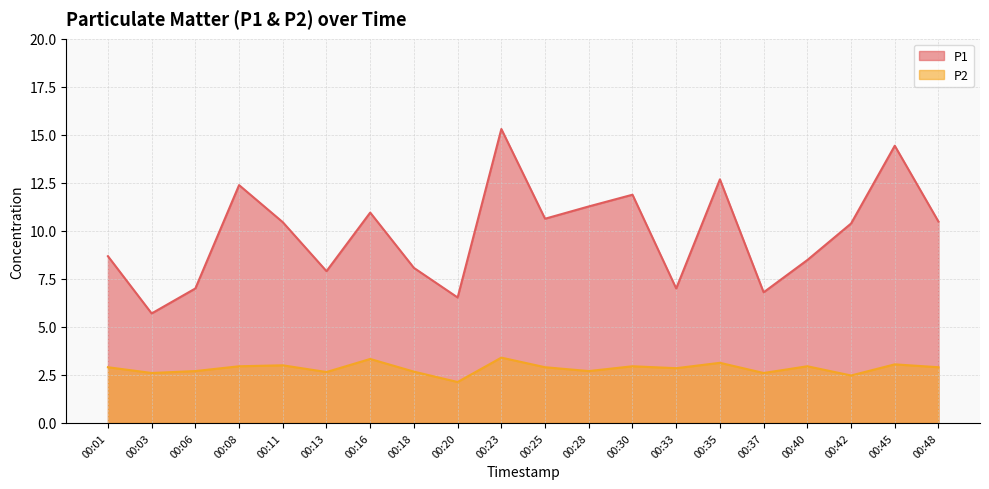

At how many categories does at least one series exceed 14?

2